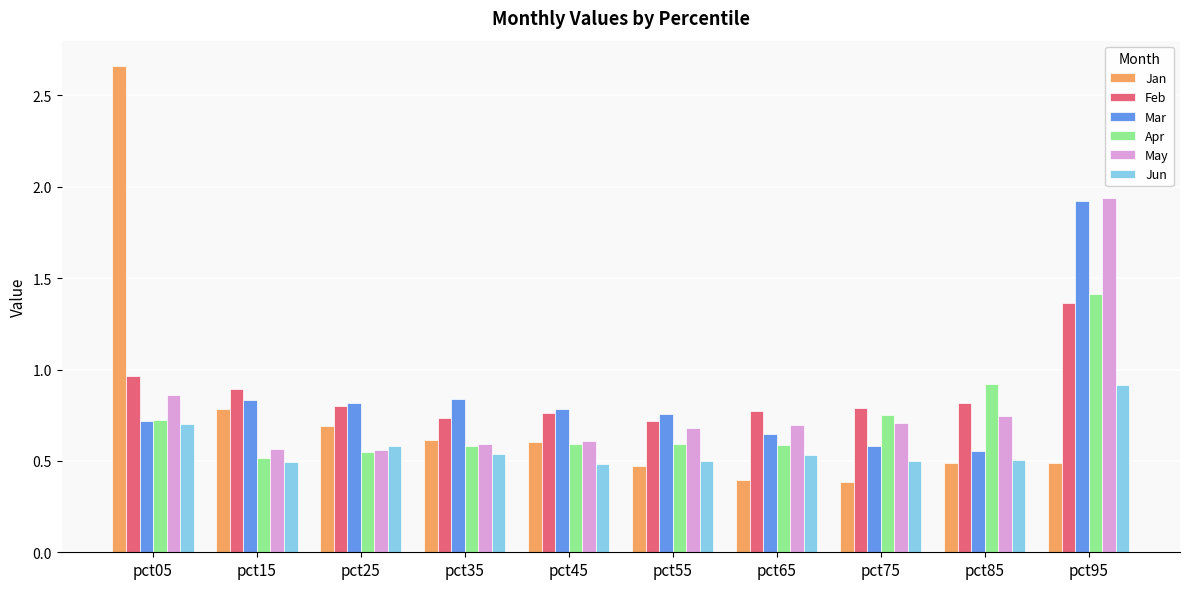

What are all the series names shown in the legend?

Jan, Feb, Mar, Apr, May, Jun